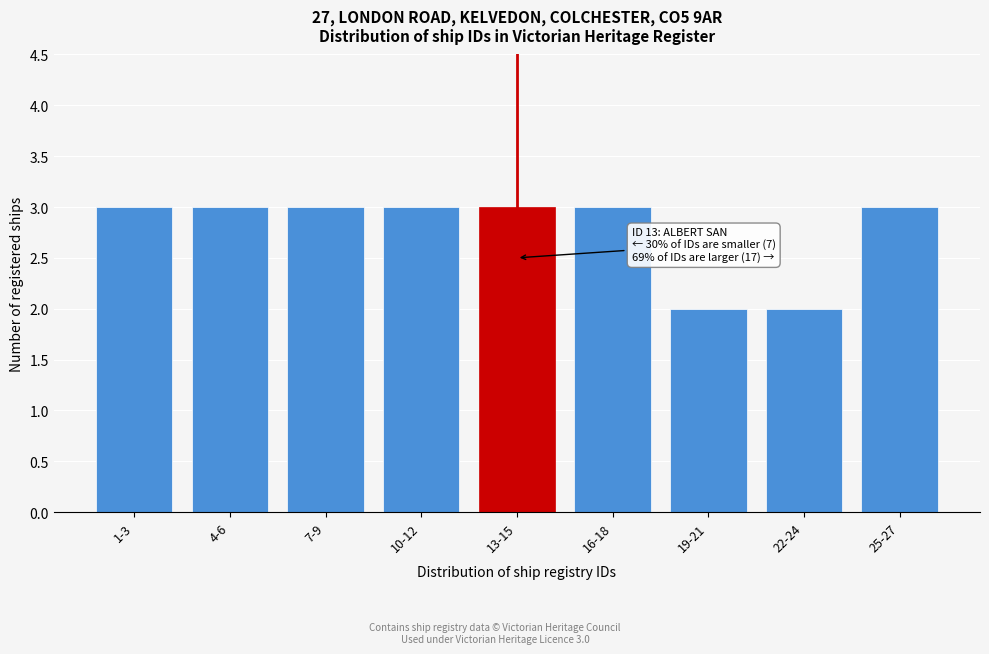

Reading right to left, transcribe all the data shown in this chart.

25-27=3	22-24=2	19-21=2	16-18=3	13-15=3	10-12=3	7-9=3	4-6=3	1-3=3